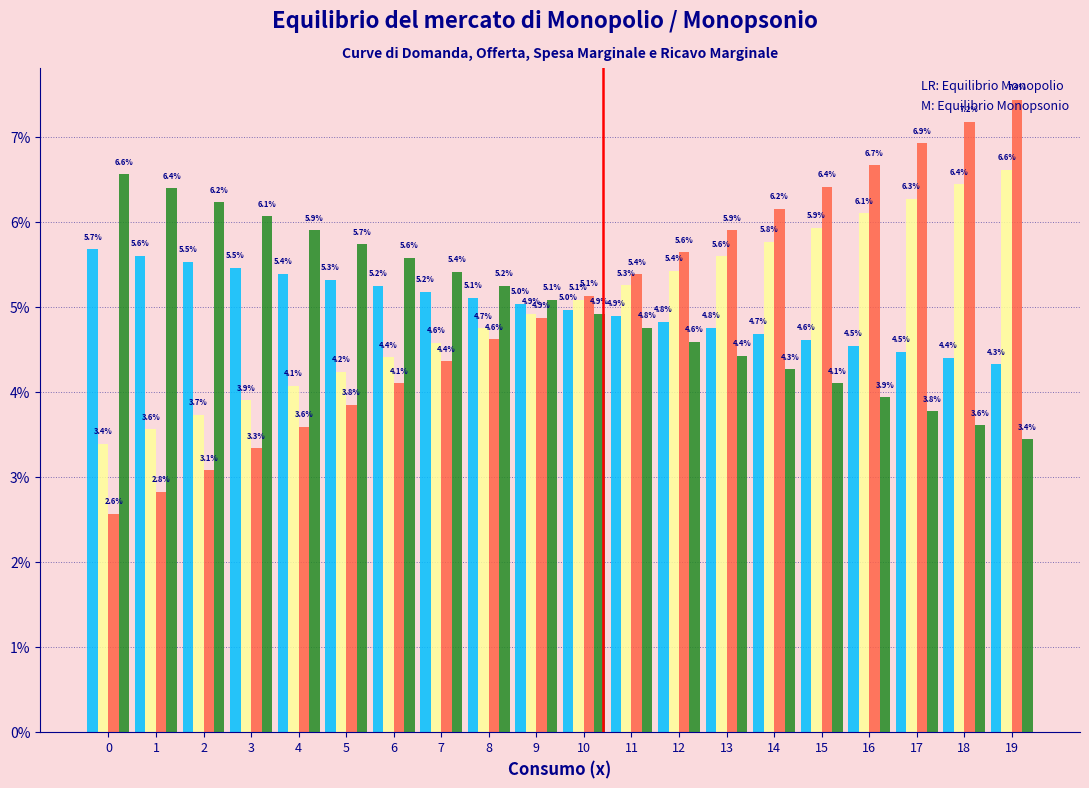

Are the bars horizontal?

No